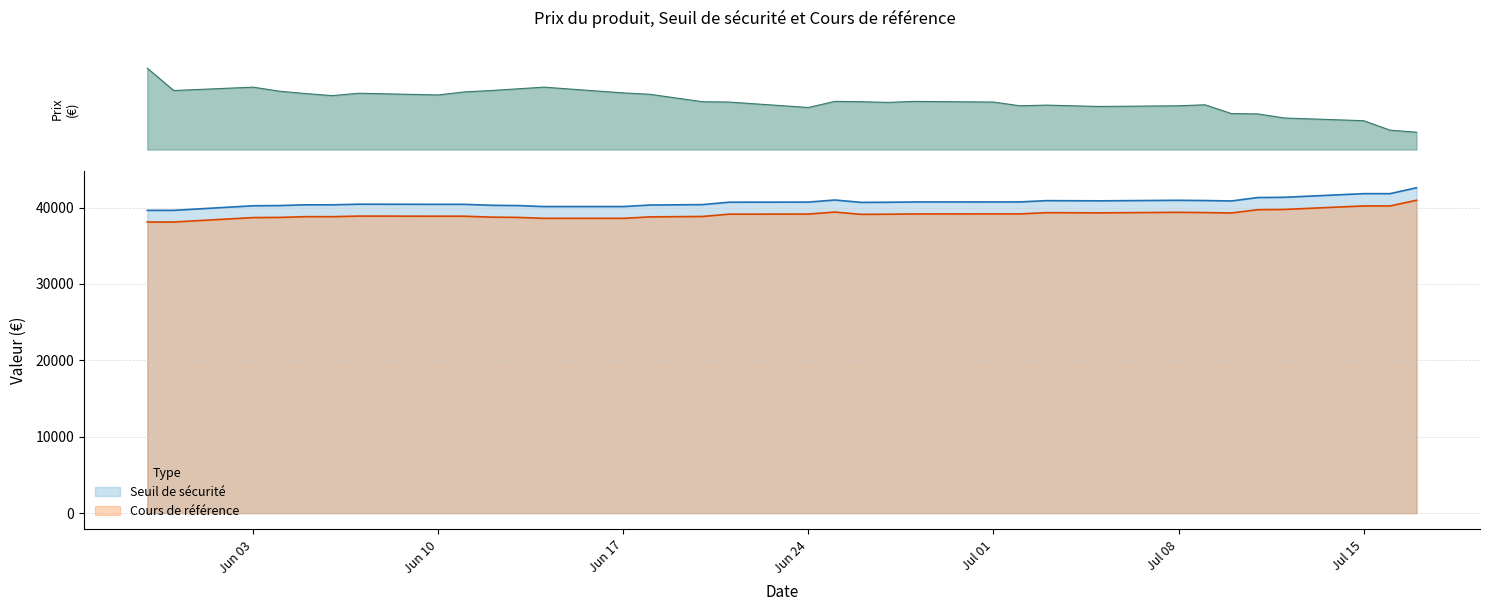

What is the highest value of the Seuil de sécurité series?

42592.7